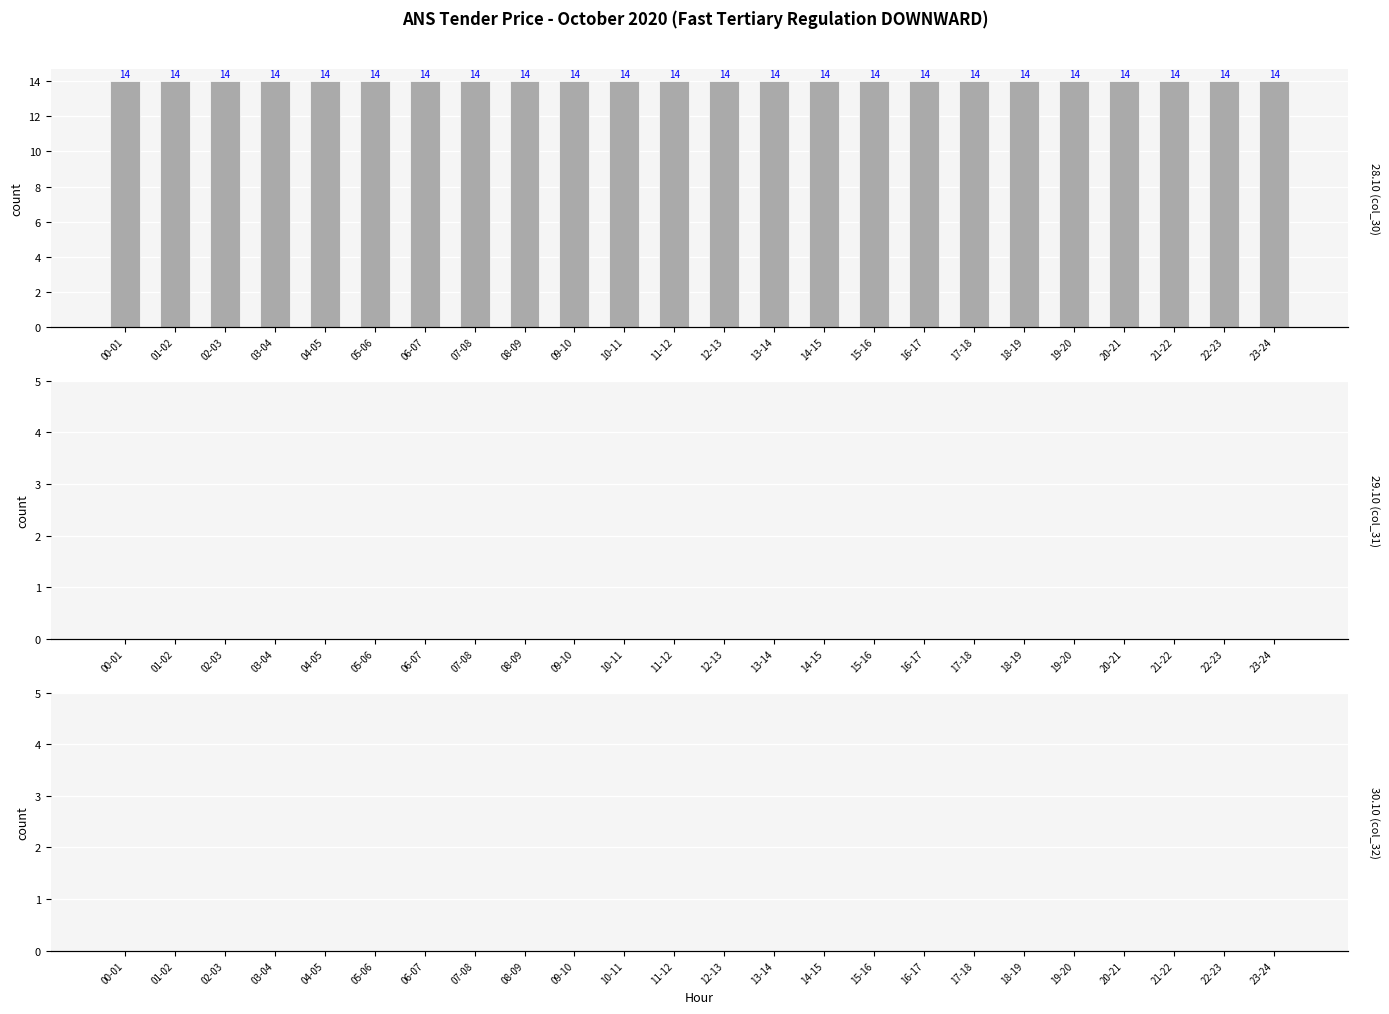

At how many categories does at least one series exceed 10?

24